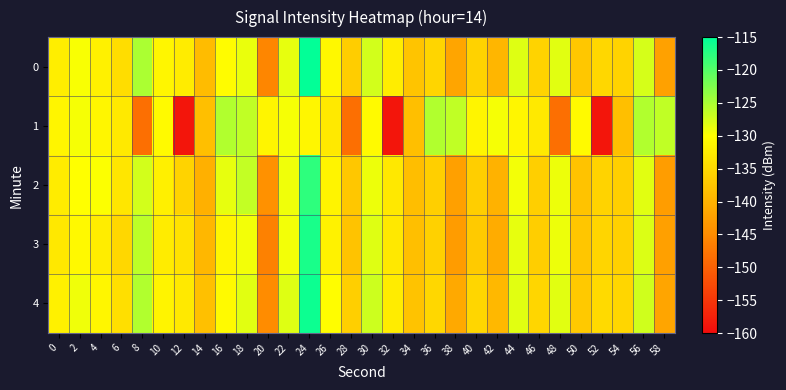

Reading right to left, transcribe all the data shown in this chart.

0: 58=-142.1	56=-127.6	54=-135.7	52=-135.2	50=-137.2	48=-128.2	46=-135.7	44=-128.1	42=-139.5	40=-135.8	38=-141.6	36=-135.4	34=-137.6	32=-132.4	30=-127.4	28=-136.5	26=-130.9	24=-115.2	22=-128.7	20=-145.7	18=-128.8	16=-130.3	14=-138.7	12=-132.4	10=-131.0	8=-125.1	6=-134.4	4=-131.7	2=-129.6	0=-132.2
1: 58=-126.3	56=-125.5	54=-138.3	52=-158.8	50=-130.5	48=-148.3	46=-132.8	44=-131.0	42=-129.5	40=-131.3	38=-126.3	36=-125.5	34=-138.3	32=-158.8	30=-130.5	28=-148.3	26=-132.8	24=-131.0	22=-129.5	20=-131.3	18=-126.3	16=-125.5	14=-138.3	12=-158.8	10=-130.5	8=-148.3	6=-132.8	4=-131.0	2=-129.5	0=-131.3
2: 58=-142.6	56=-128.2	54=-136.1	52=-135.7	50=-137.8	48=-129.0	46=-136.2	44=-129.3	42=-140.1	40=-136.4	38=-142.3	36=-136.1	34=-138.5	32=-133.0	30=-128.9	28=-137.2	26=-131.5	24=-117.8	22=-129.1	20=-144.3	18=-126.5	16=-128.7	14=-140.2	12=-135.6	10=-131.9	8=-127.4	6=-133.2	4=-129.8	2=-130.1	0=-132.5
3: 58=-142.3	56=-128.0	54=-136.0	52=-135.5	50=-137.5	48=-128.9	46=-136.4	44=-128.7	42=-140.8	40=-136.9	38=-142.8	36=-136.0	34=-138.3	32=-133.0	30=-128.1	28=-137.8	26=-131.6	24=-116.5	22=-129.4	20=-146.2	18=-129.3	16=-131.0	14=-139.4	12=-133.8	10=-132.5	8=-126.2	6=-135.1	4=-132.4	2=-130.8	0=-133.1
4: 58=-141.7	56=-127.3	54=-135.3	52=-134.8	50=-137.0	48=-128.3	46=-135.3	44=-128.2	42=-139.2	40=-135.3	38=-141.1	36=-135.1	34=-137.8	32=-132.5	30=-127.0	28=-136.1	26=-130.2	24=-115.8	22=-128.1	20=-145.0	18=-128.2	16=-130.6	14=-138.1	12=-132.9	10=-131.4	8=-125.5	6=-134.0	4=-131.1	2=-129.2	0=-131.8